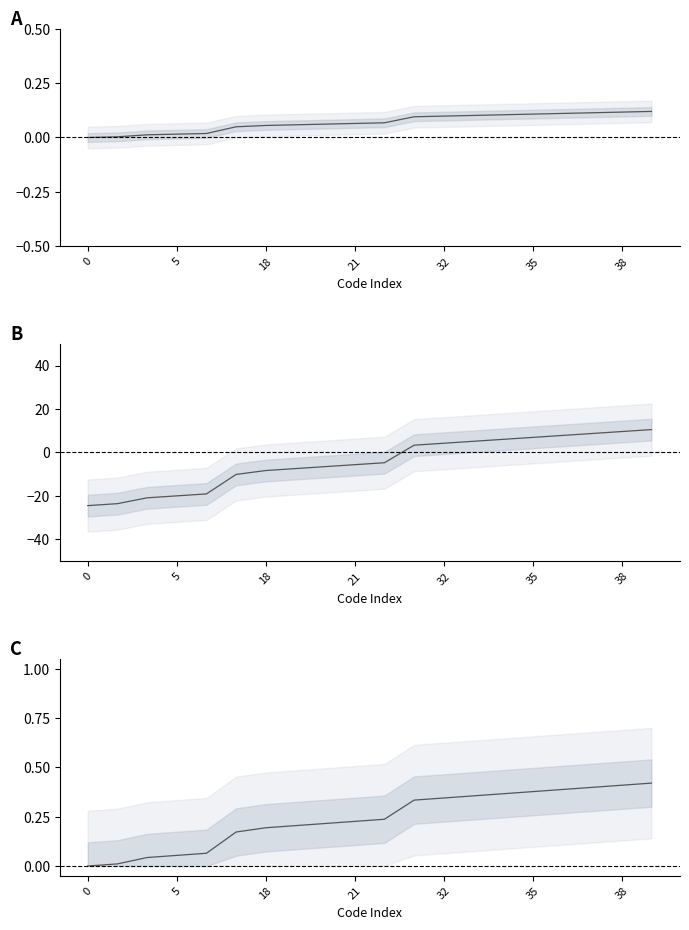

The value of Codes at 38 is 3.6. True or false?

False